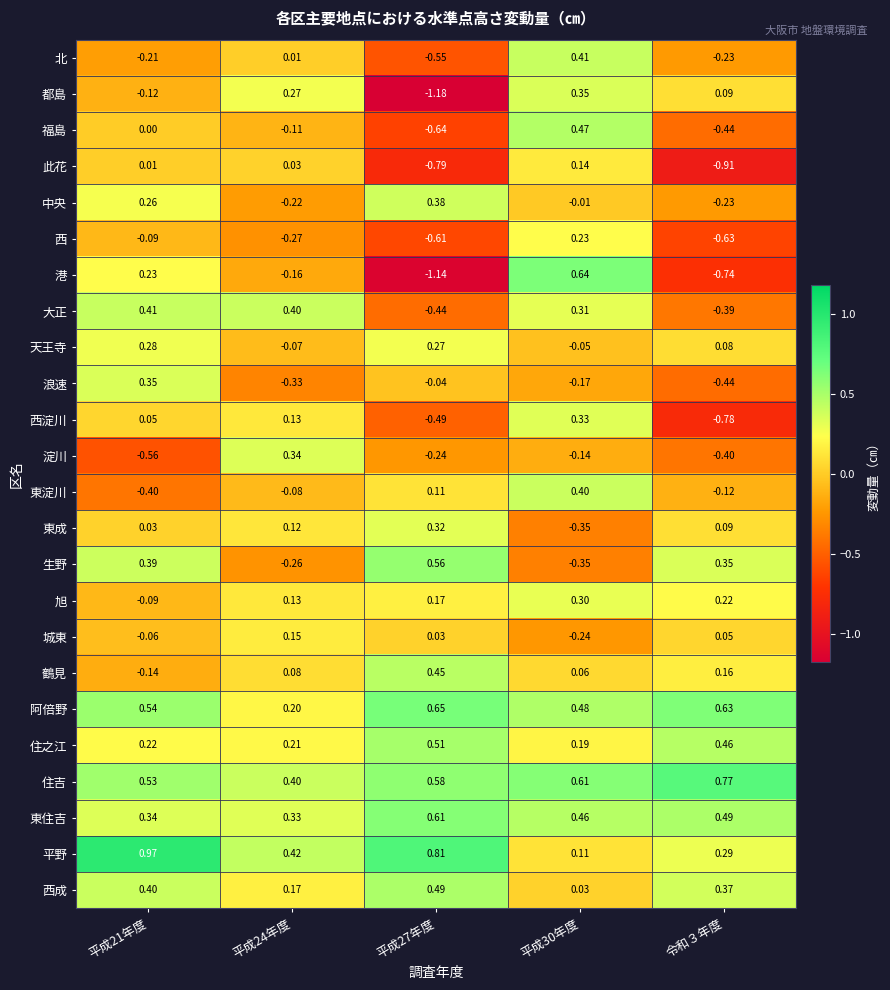

Is the value of 東淀川 at 平成24年度 greater than the value of 西成 at 平成24年度?

No